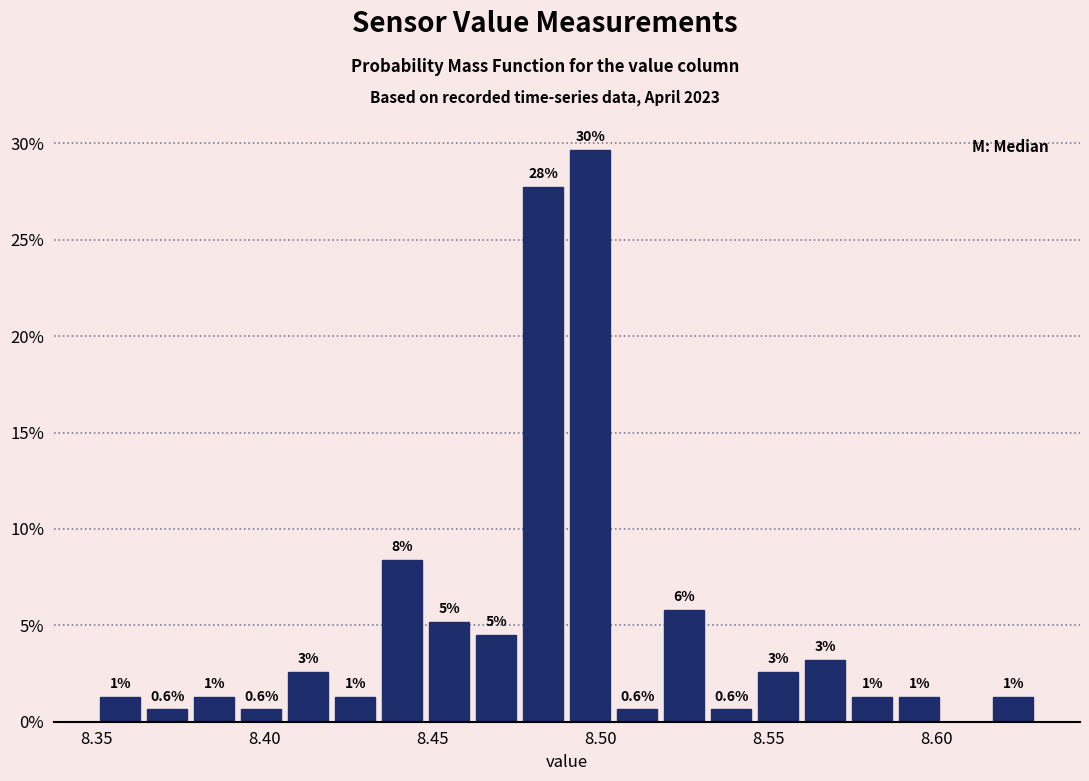

Around what value on the x-axis is the tallest bar? Give the approximate position of its centre, as read against the axis.

8.495